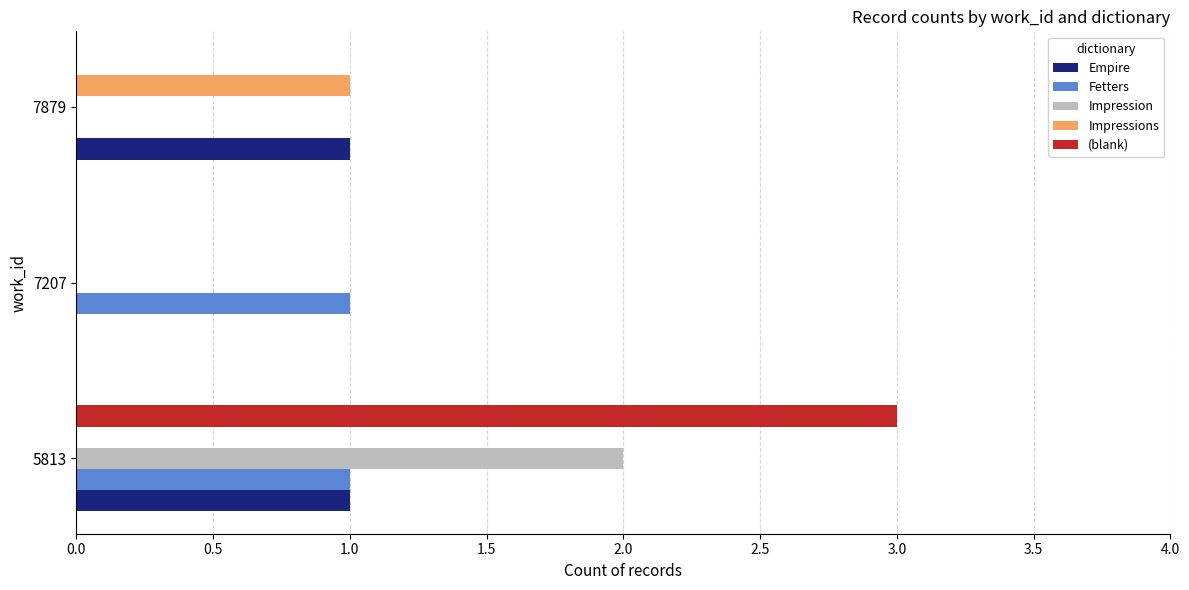

The value of Impression at 7879 is -1. True or false?

False